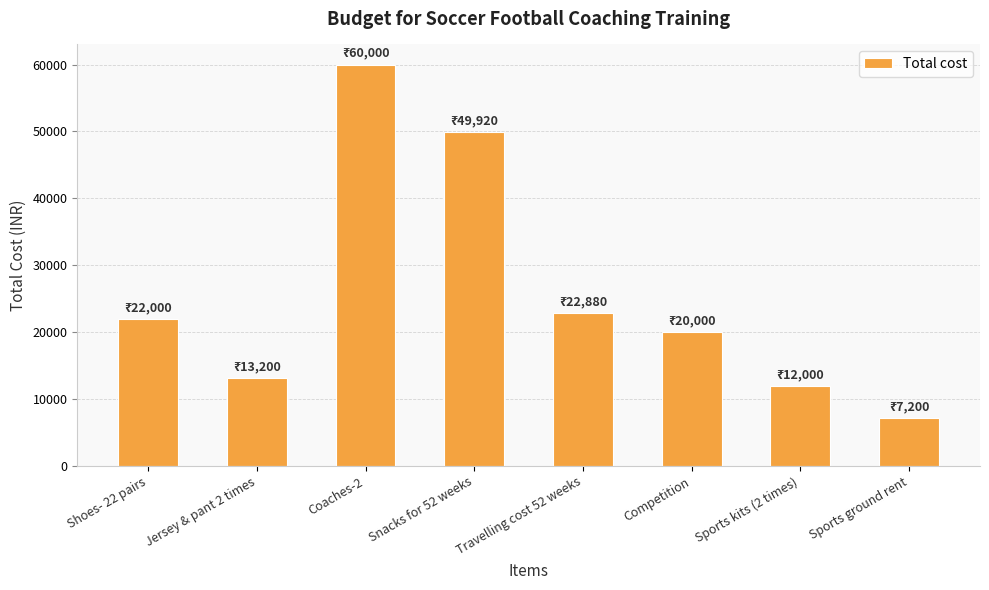

The chart shows a value of 16111 at Sports kits (2 times). True or false?

False